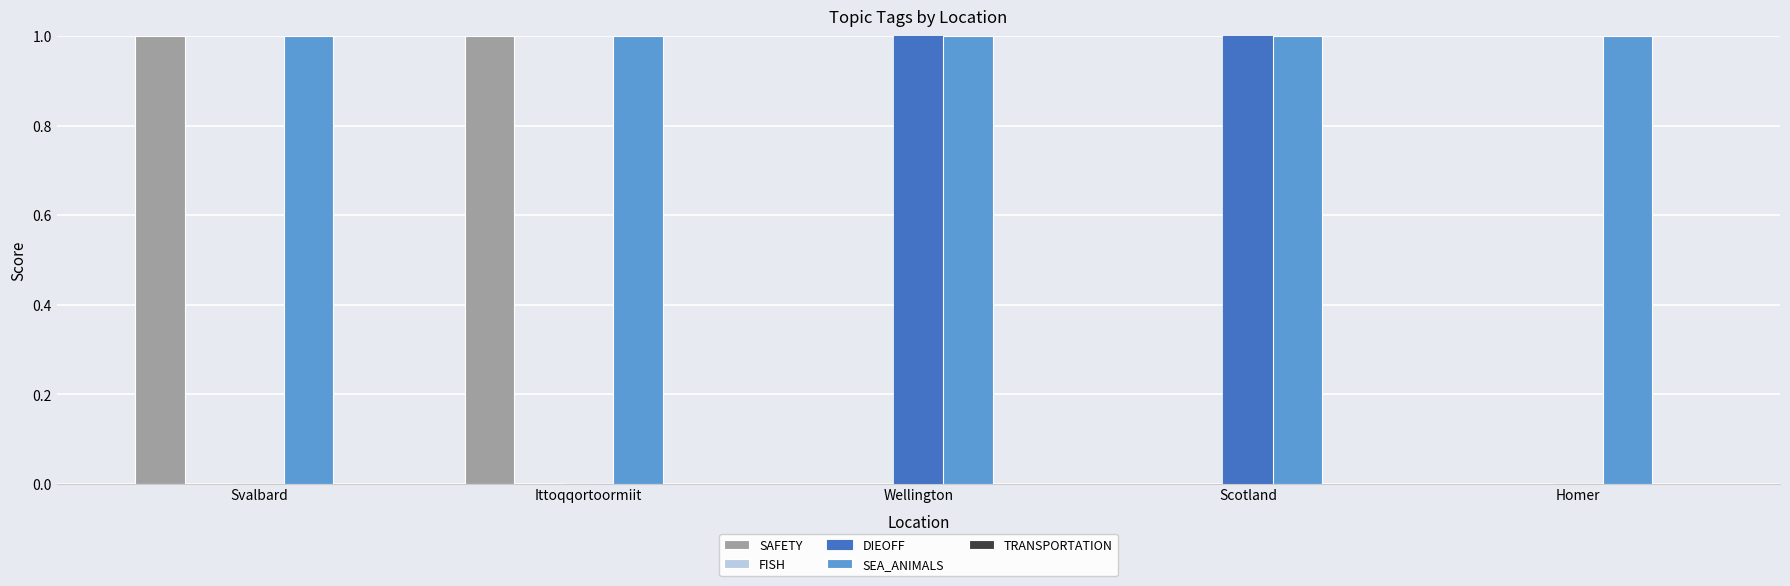

What is the total value across all series at Wellington?

2